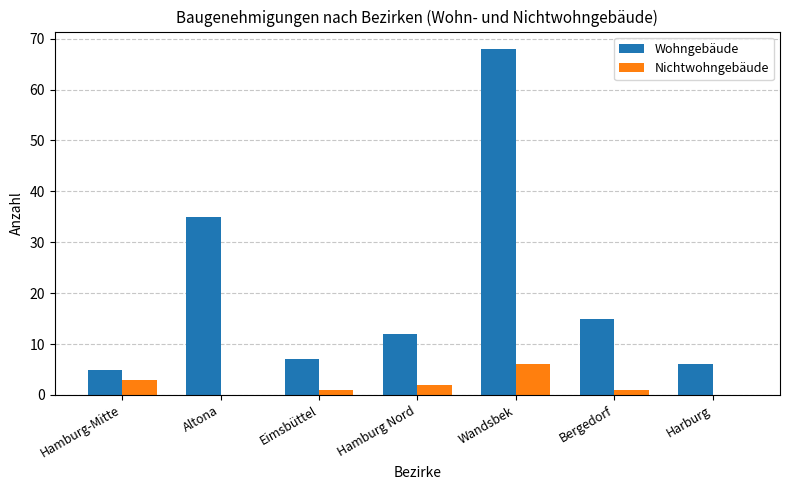

What value does the Nichtwohngebäude series have at Wandsbek?

6